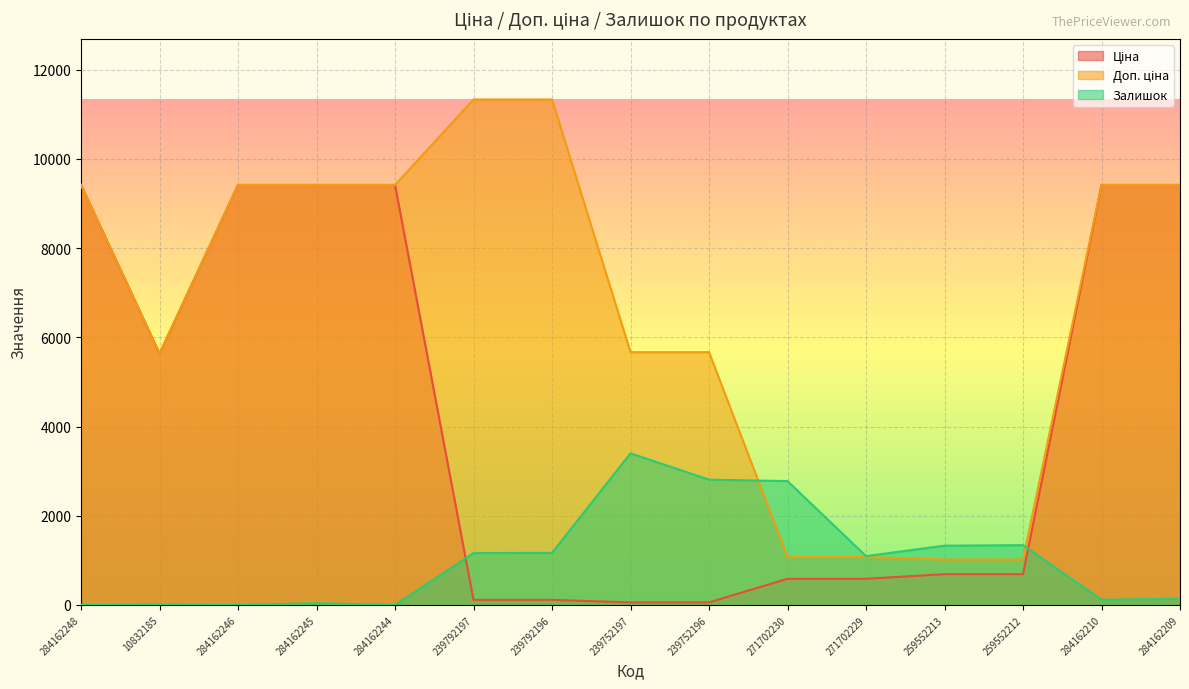

What is the difference between the Ціна values at 284162209 and 259552213?

8727.8